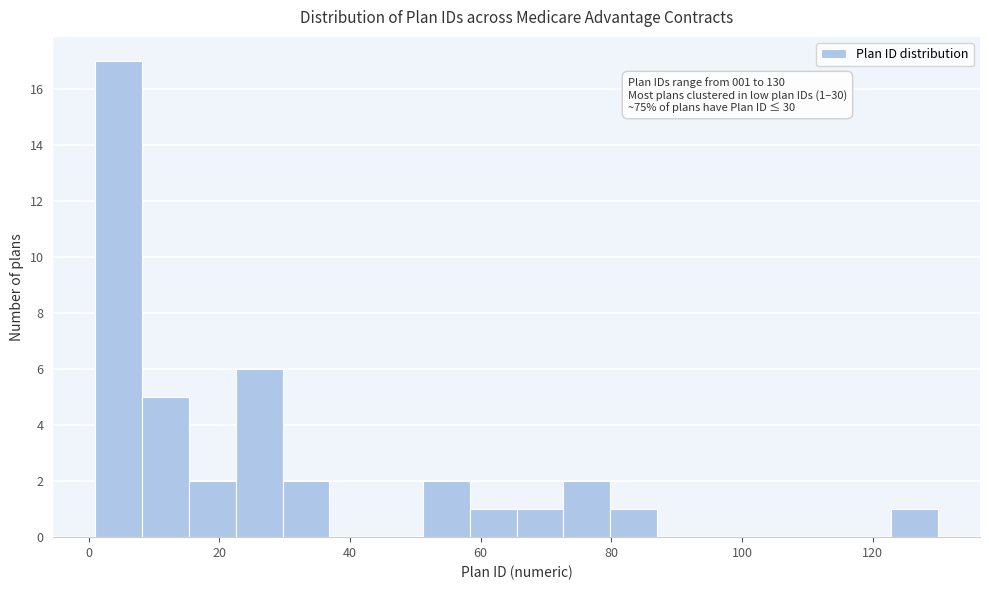

Around what value on the x-axis is the tallest bar? Give the approximate position of its centre, as read against the axis.

4